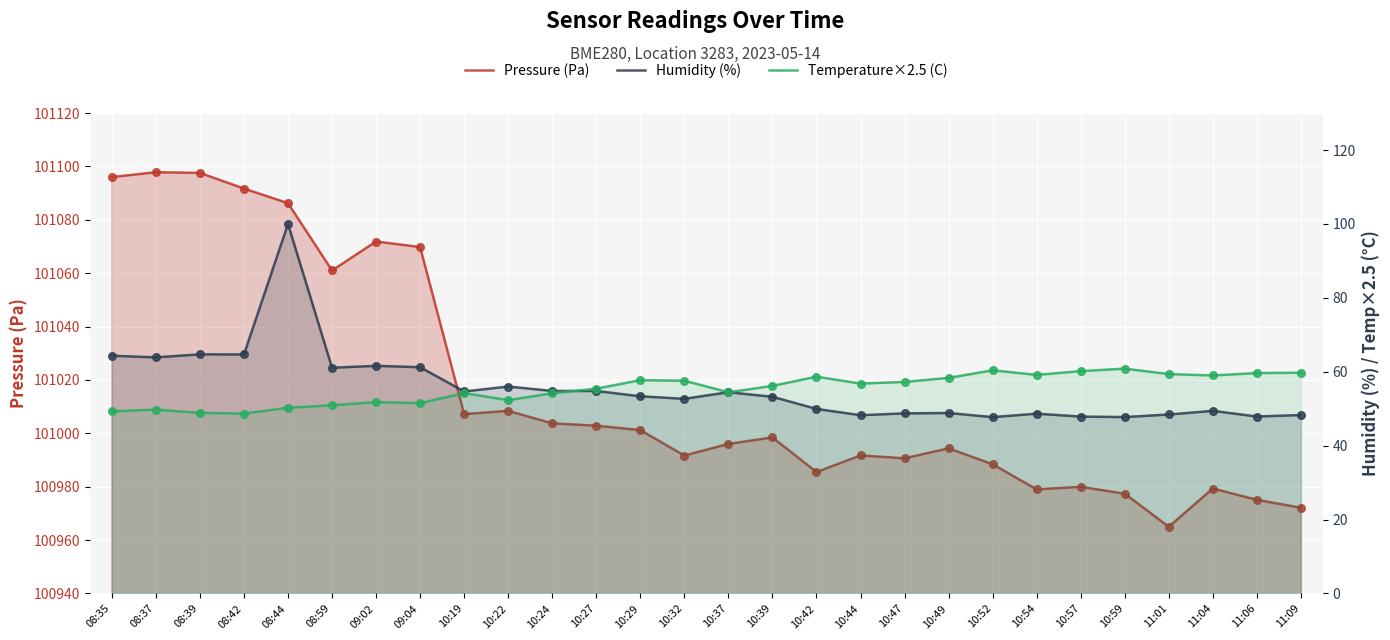

What is the total value across all series at 08:39?

101211.2